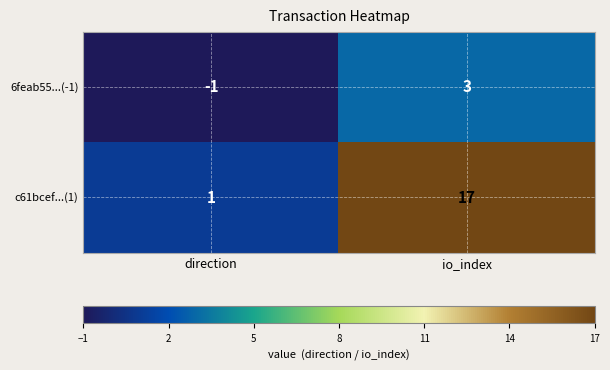

What is the difference between the c61bcef...(1) values at direction and io_index?

16